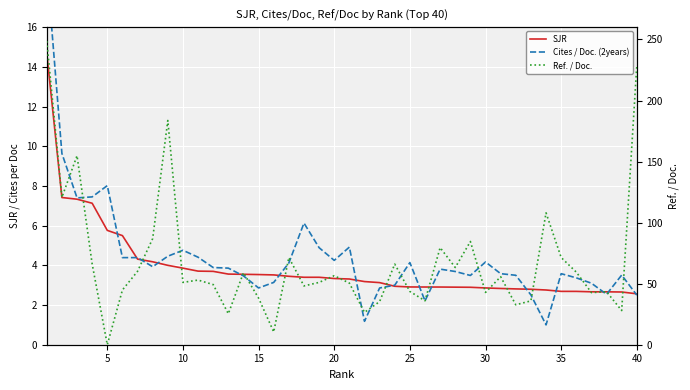

How many values in the Ref. / Doc. series exceed 52?

20